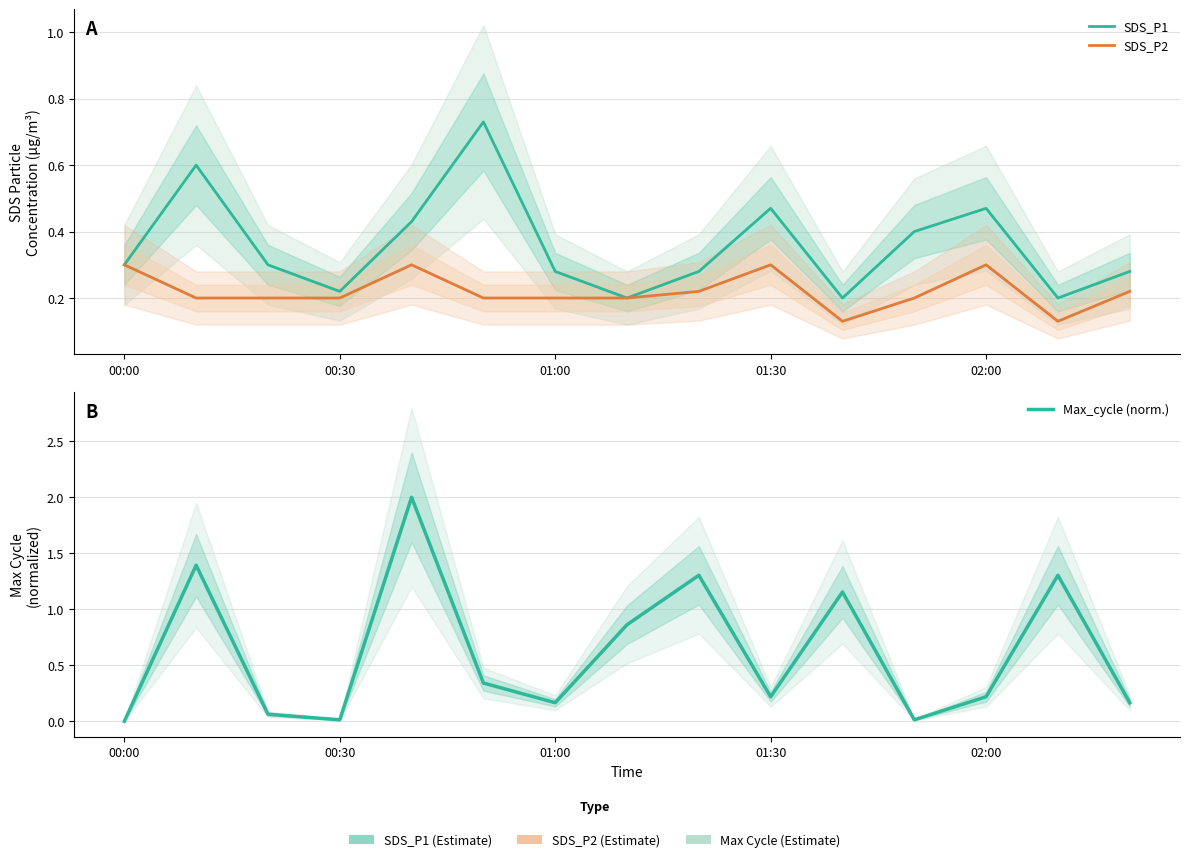

At which label does Max_cycle (norm.) reach its minimum?

00:00